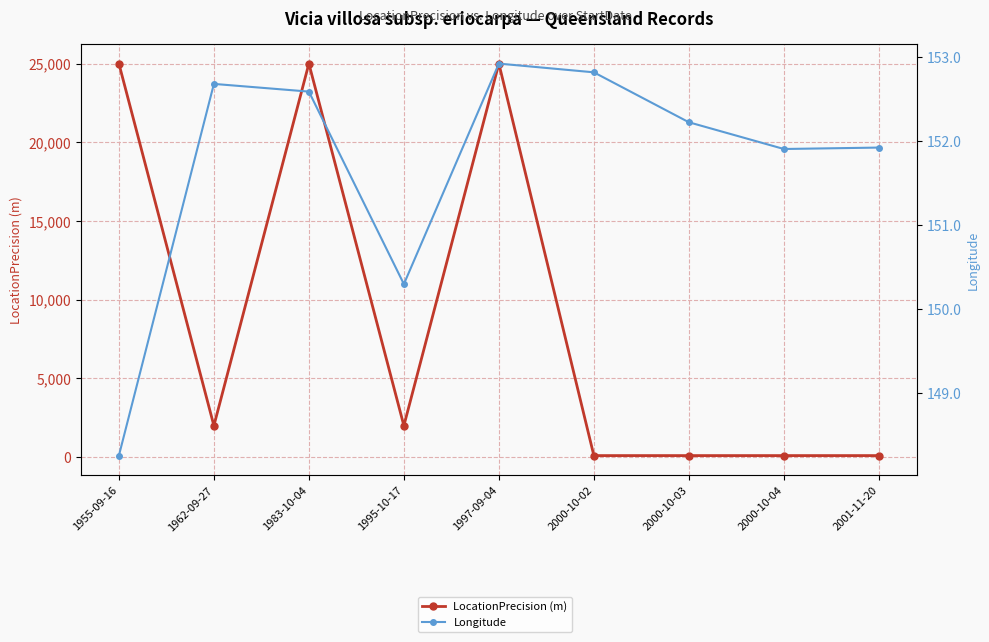

The value of LocationPrecision (m) at 1962-09-27 is 2000.0. True or false?

True